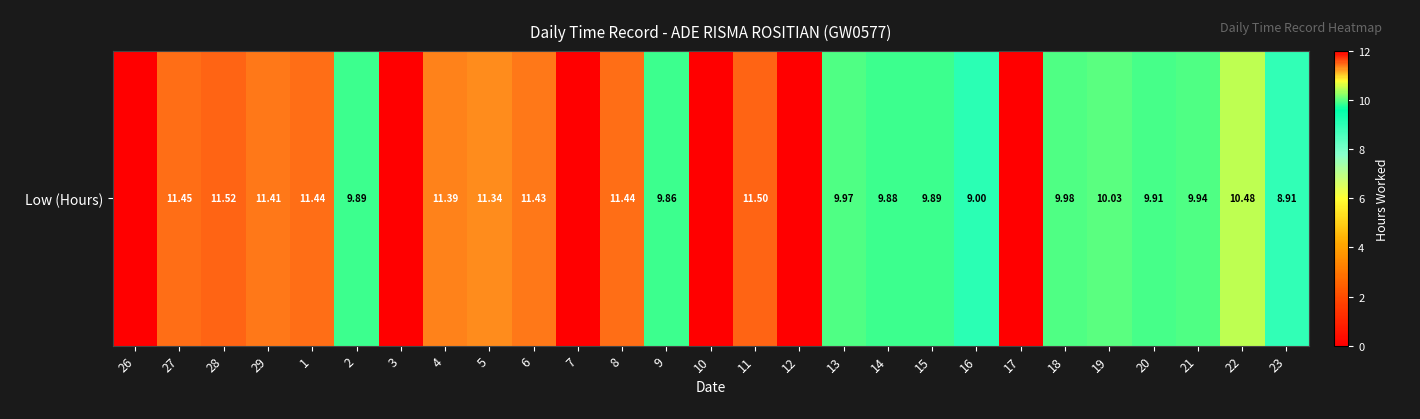

Reading right to left, what are all the values shown in this chart?

23=8.9	22=10.5	21=9.9	20=9.9	19=10.0	18=10.0	17=0.0	16=9.0	15=9.9	14=9.9	13=10.0	12=0.0	11=11.5	10=0.0	9=9.9	8=11.4	7=0.0	6=11.4	5=11.3	4=11.4	3=0.0	2=9.9	1=11.4	29=11.4	28=11.5	27=11.4	26=0.0